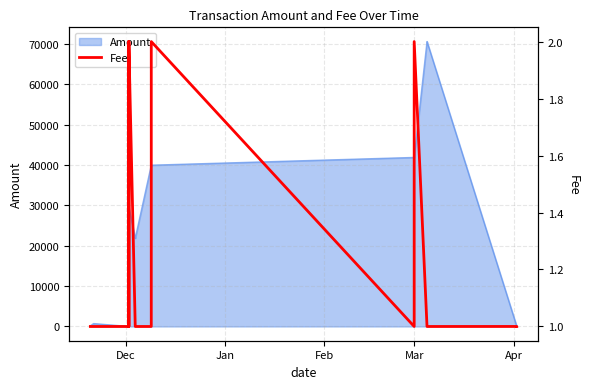

What is the minimum value shown in the chart?

1.0